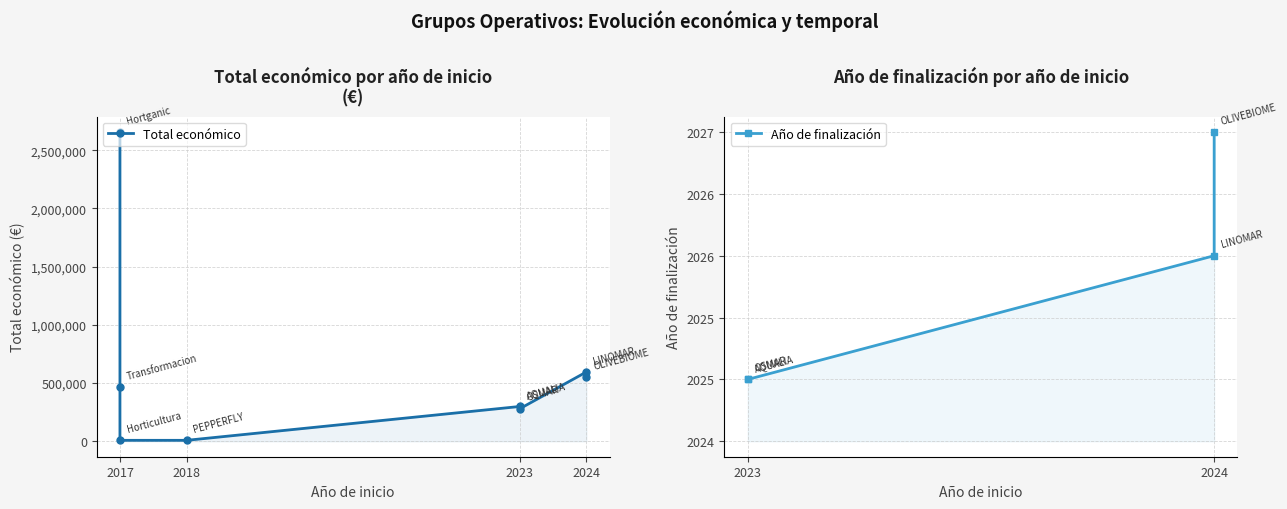

Where is the first local maximum?

2023